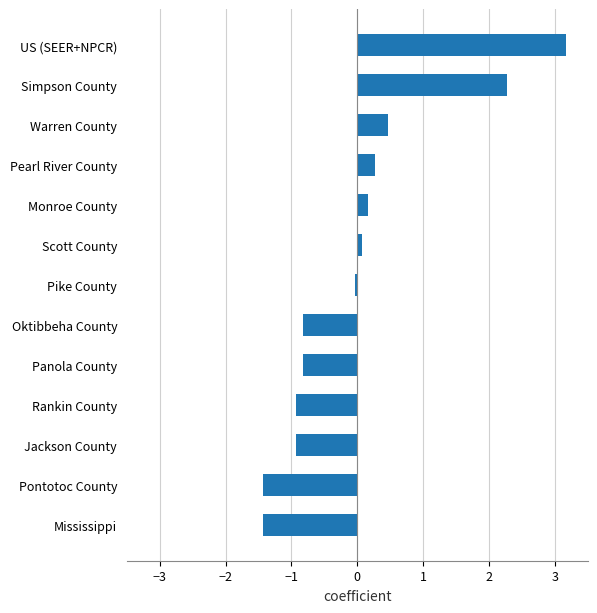

How many series are shown in this chart?

1